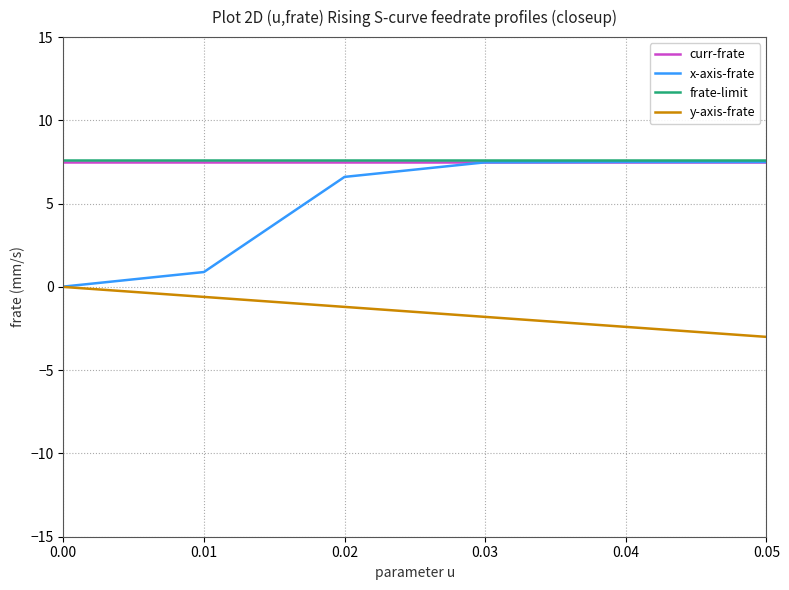

True or false: y-axis-frate has more than 0 points higher than both neighbors.

False